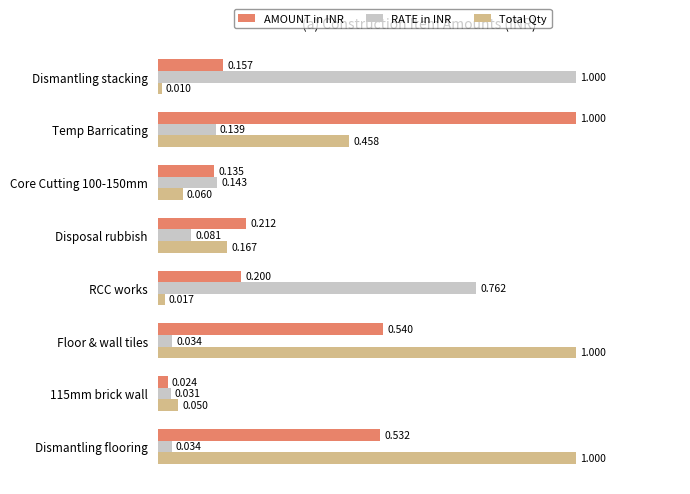

Rank the series at Dismantling flooring from highest to lowest value.

Total Qty, AMOUNT in INR, RATE in INR